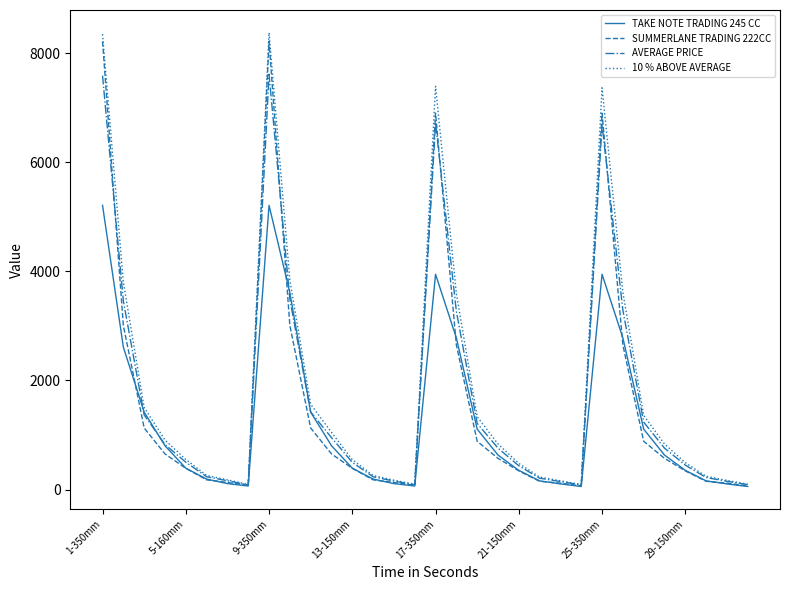

Which series has the largest range (max minus min)?

10 % ABOVE AVERAGE